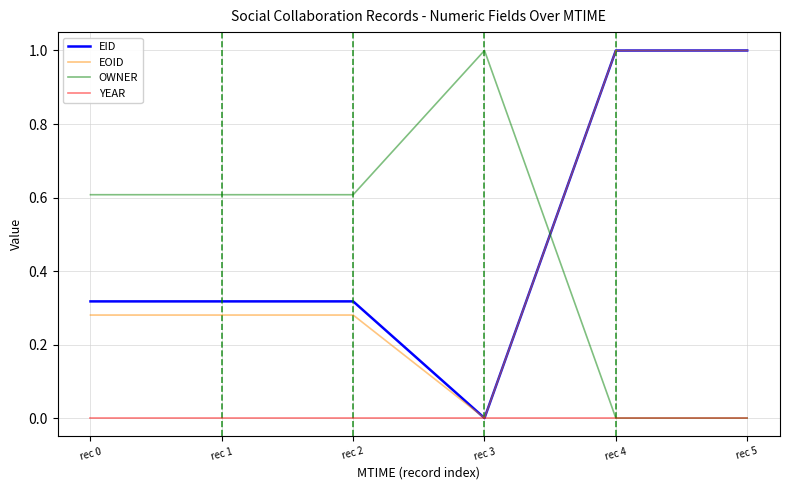

What is the difference between the EID values at rec 3 and rec 4?

1.0